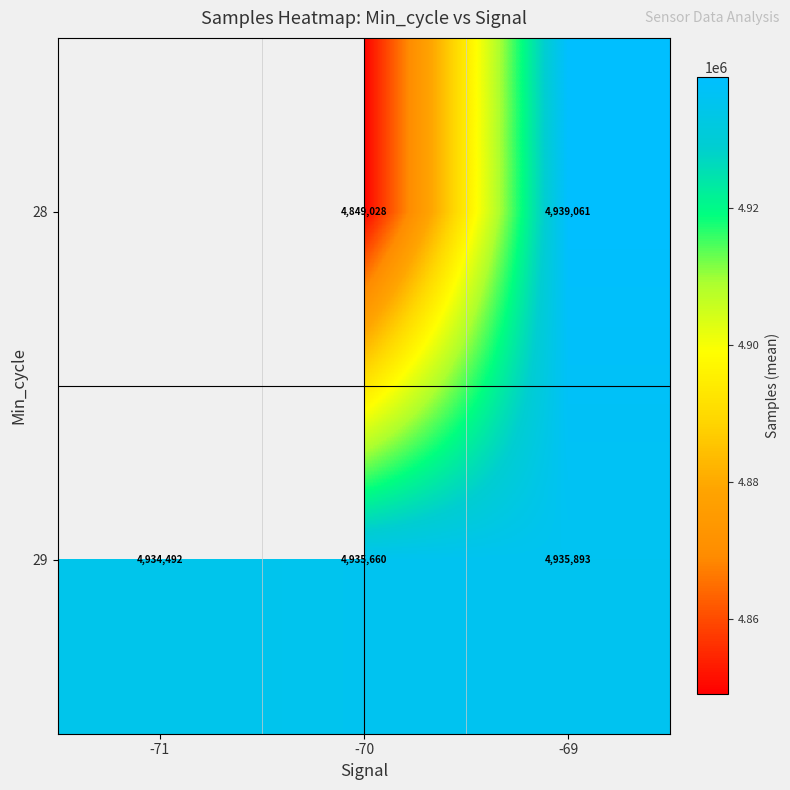

What is the sum of all 29 values?

14806045